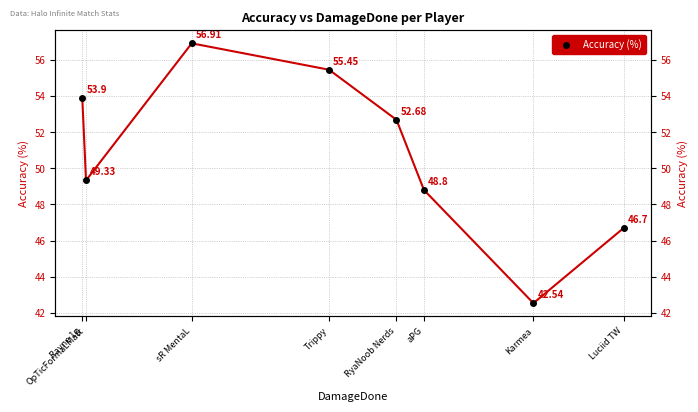

At which category does the chart reach its minimum across all series?

Karmea